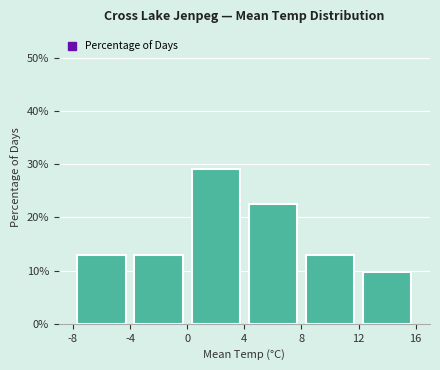

How tall is the bar that spans 8 to 12 on the x-axis? The values are not printed on the chart, so give them approximately, as read against the axis.

13